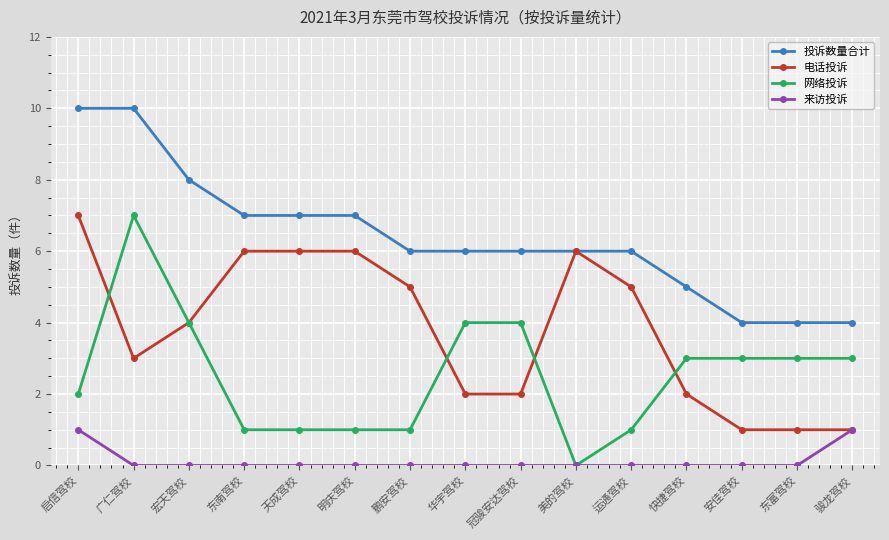

True or false: 网络投诉 and 投诉数量合计 intersect in this chart.

False